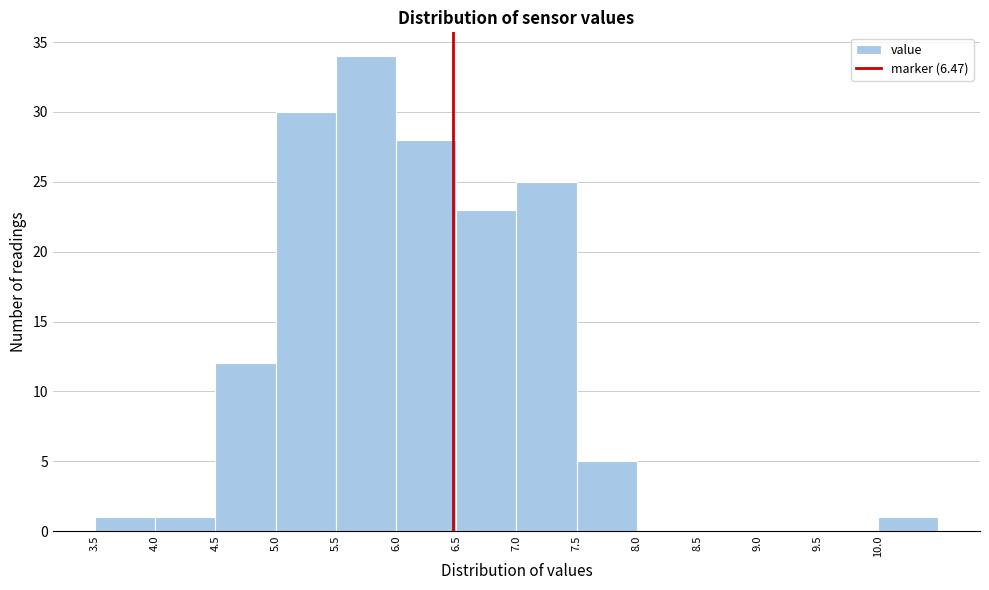

How tall is the bar that spans 3.5 to 4.0 on the x-axis? The values are not printed on the chart, so give them approximately, as read against the axis.

1